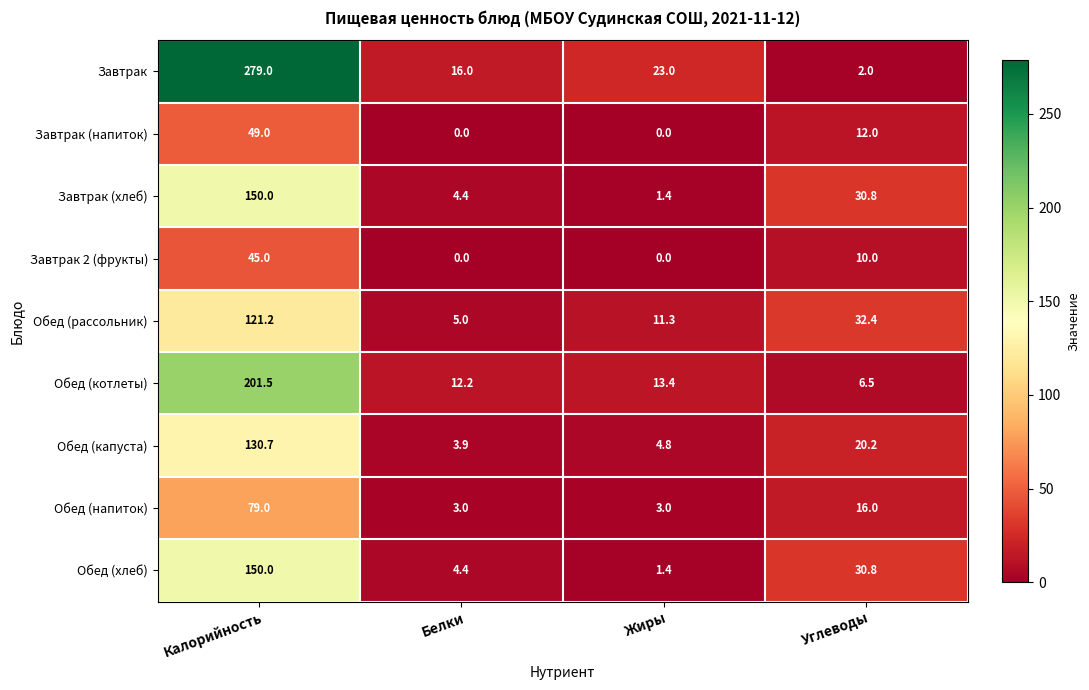

What value does the Завтрак (хлеб) series have at Жиры?

1.4